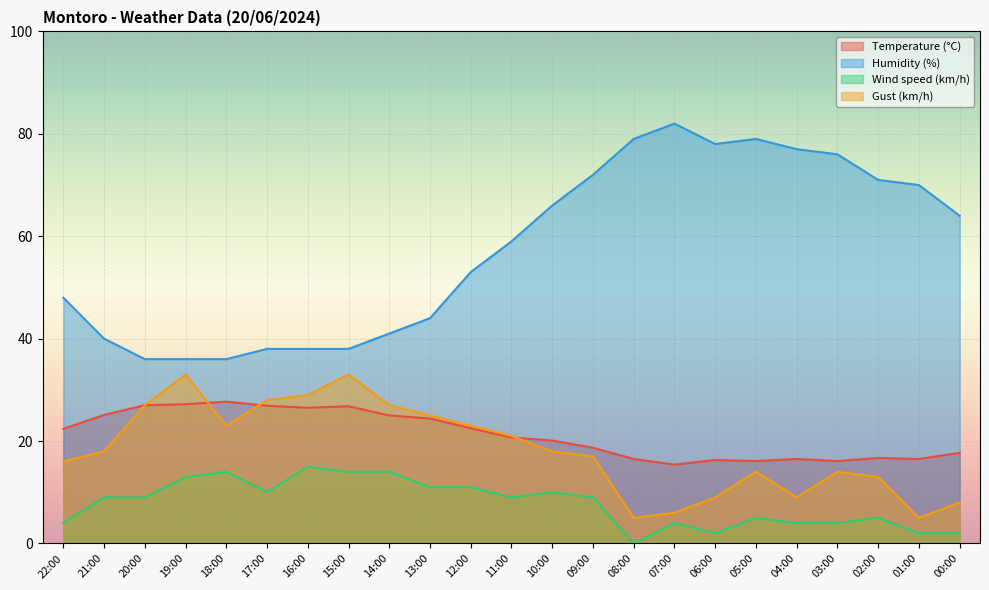

What is the difference between the Humidity (%) values at 05:00 and 10:00?

13.0